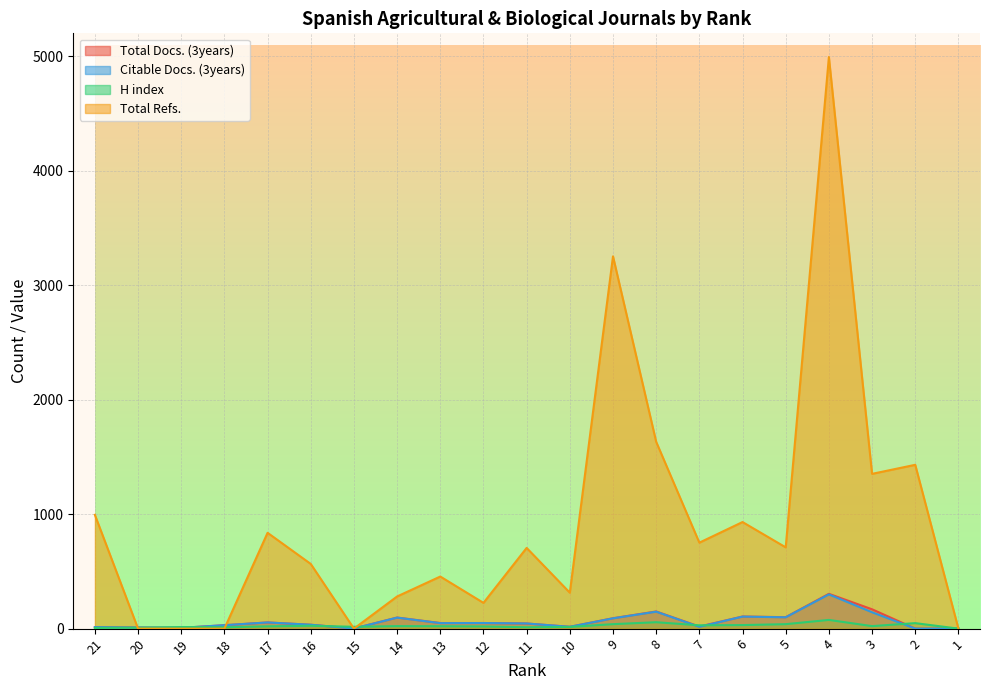

What is the maximum value for Citable Docs. (3years)?

299